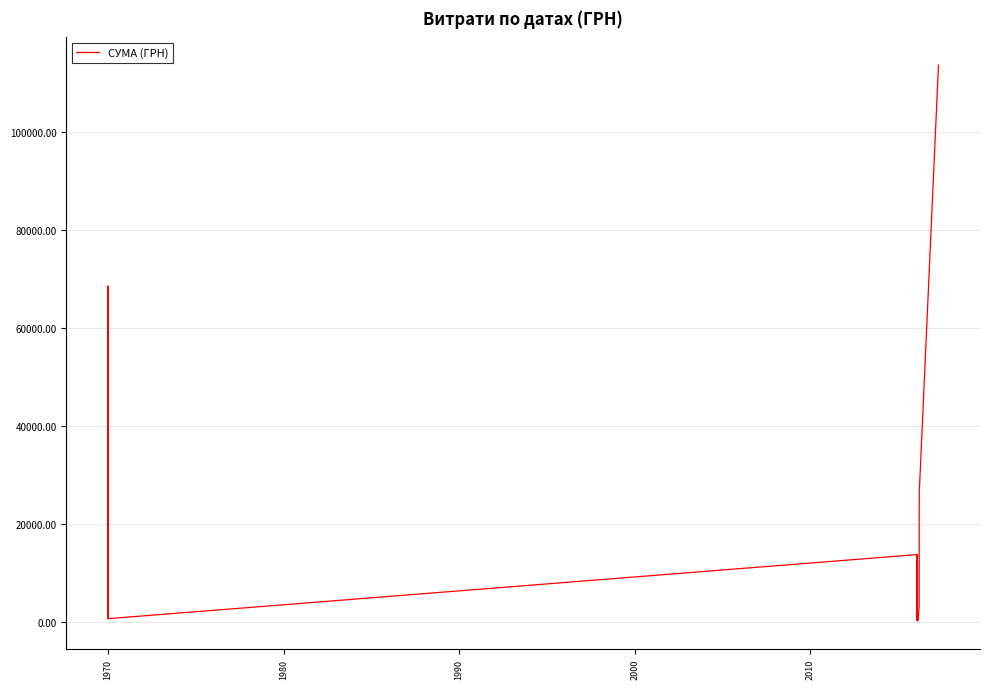

How many lines are shown in the chart?

1